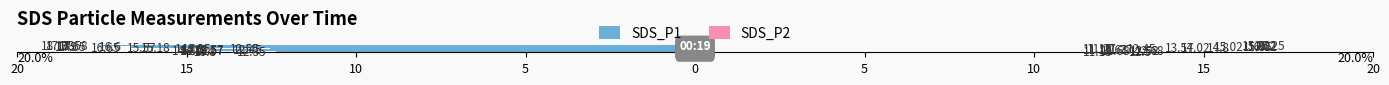

What are all the series names shown in the legend?

SDS_P1, SDS_P2